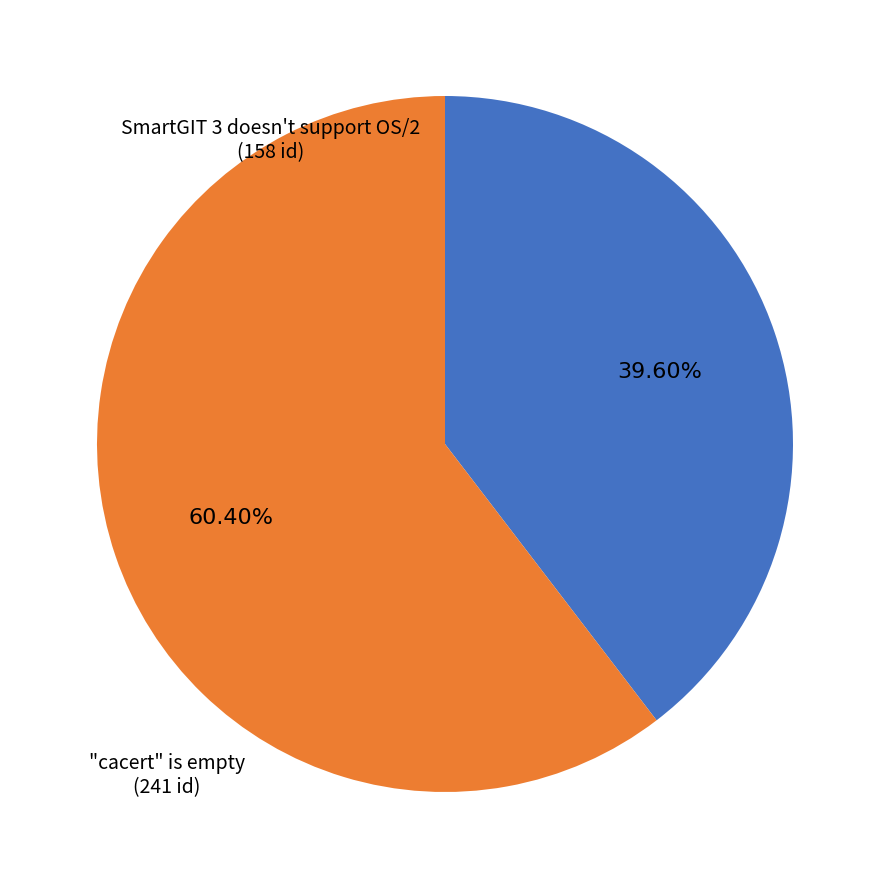

Is the sum of SmartGIT 3 doesn't support OS/2 and "cacert" is empty greater than half?

Yes